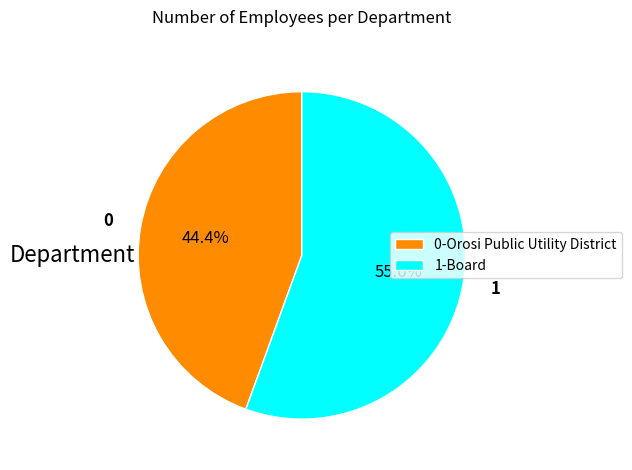

Between 0-Orosi Public Utility District and 1-Board, which is larger?

1-Board